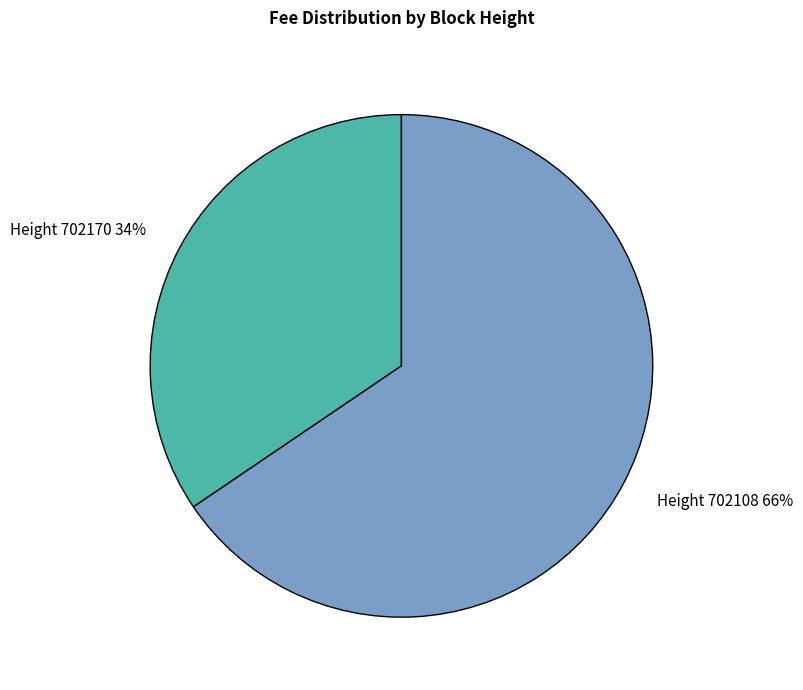

Rank the categories by value from highest to lowest.

Height 702108, Height 702170